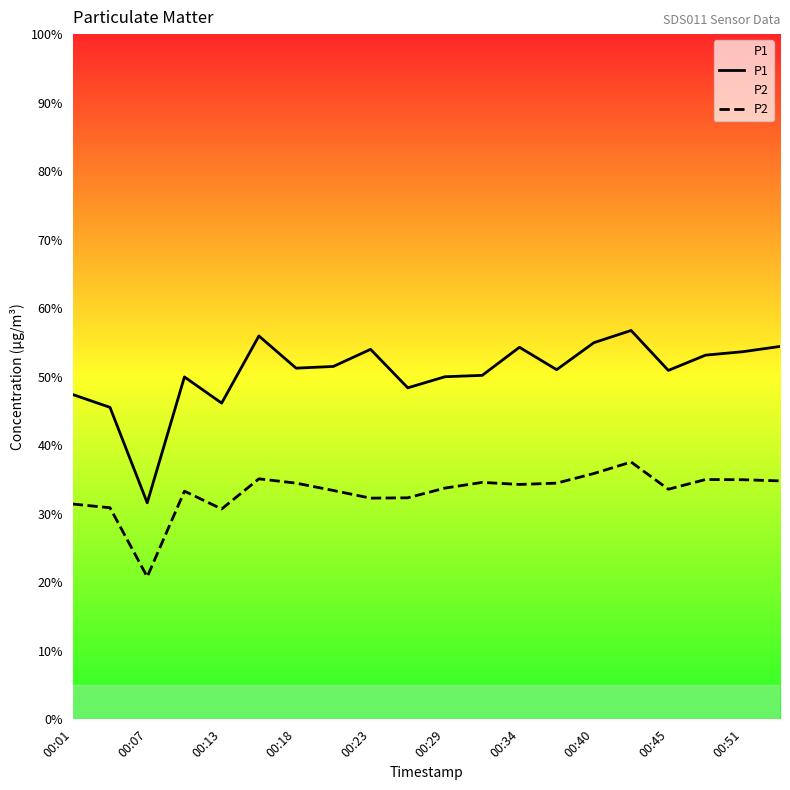

True or false: P1 and P2 intersect in this chart.

False